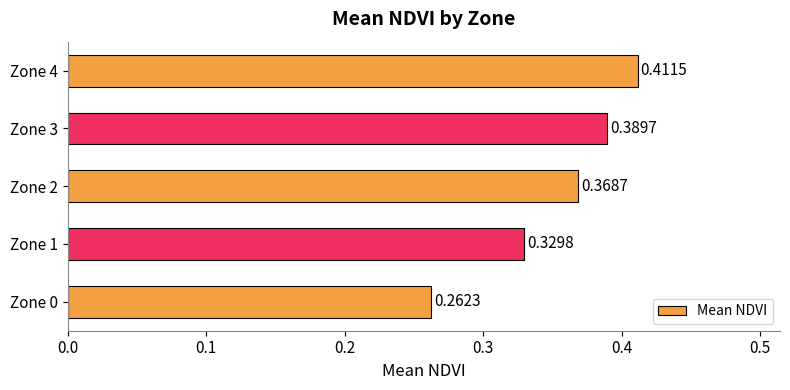

List the labels in order of value, largest first.

Zone 4, Zone 3, Zone 2, Zone 1, Zone 0